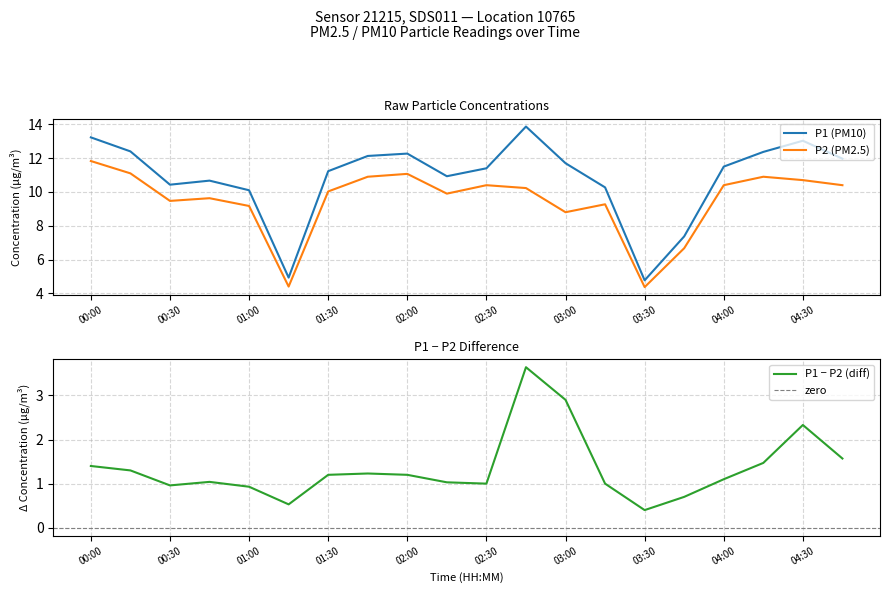

Is the value of P1 at 01:00 greater than the value of P2 at 04:15?

No